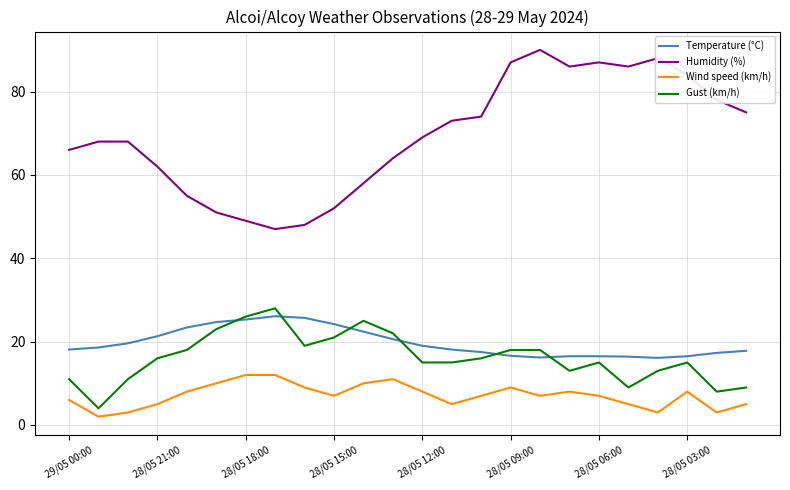

Which series has the widest spread of values?

Humidity (%)